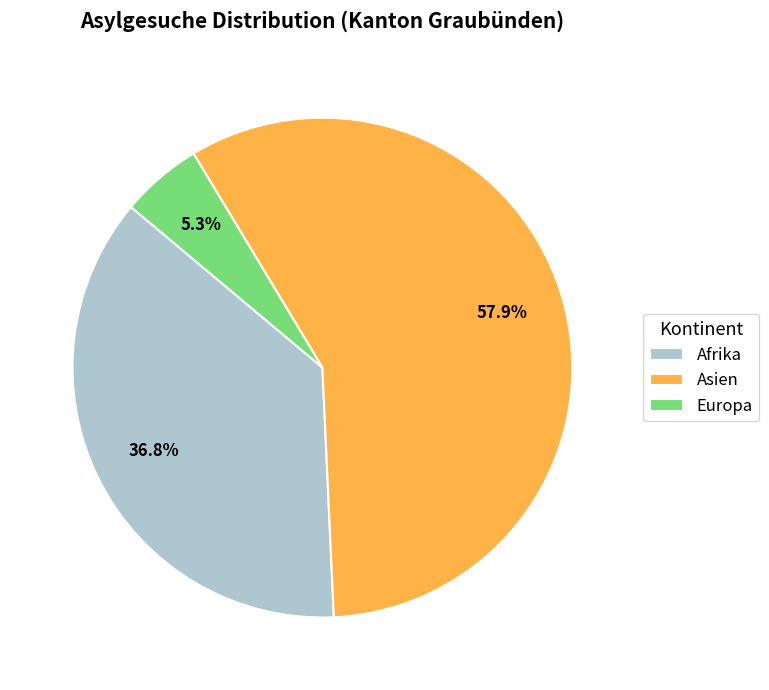

The Asien slice represents 70% of the pie. True or false?

False